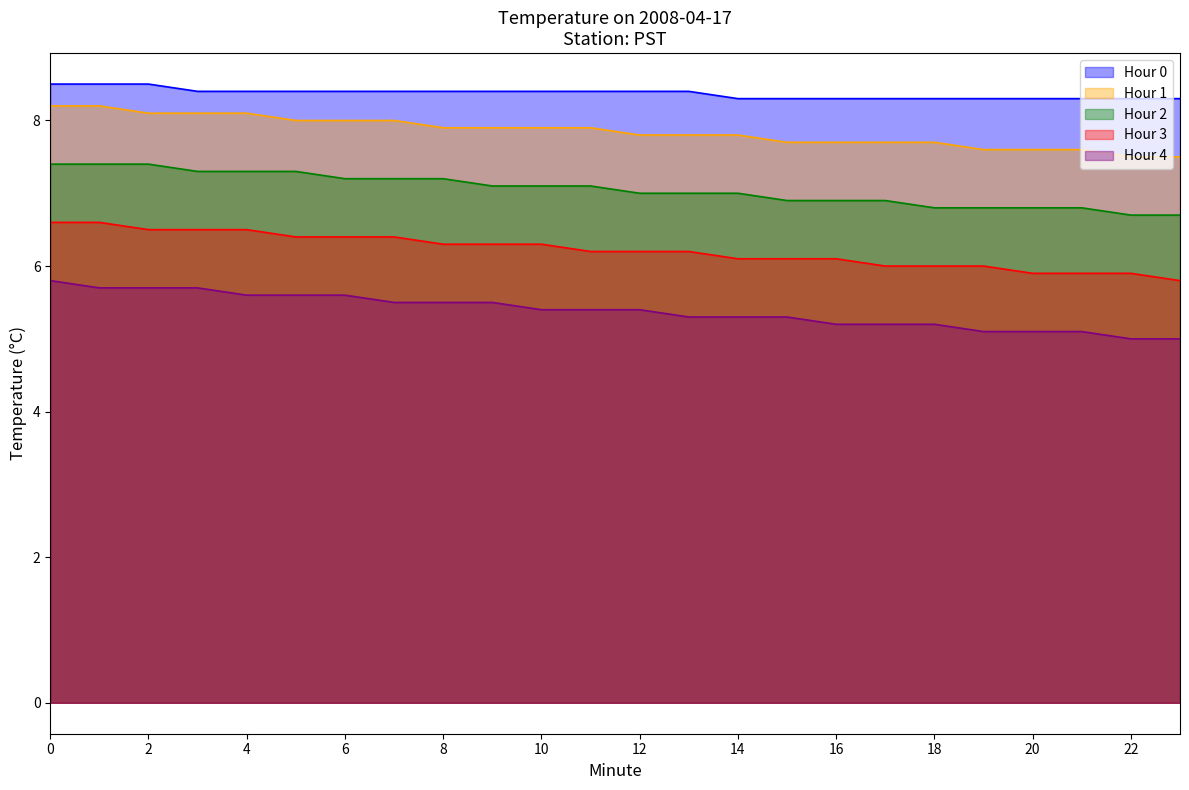

What is the difference between the Hour 3 values at 21 and 14?

0.2